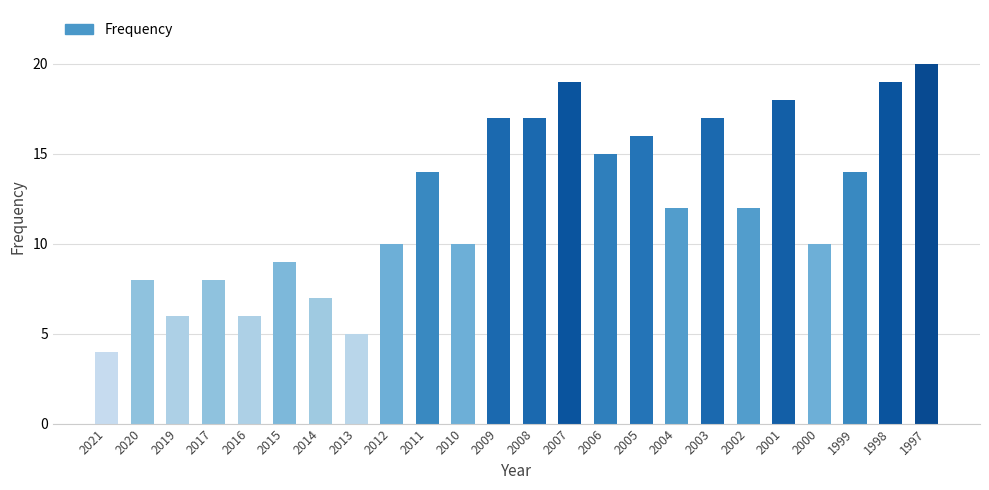

Reading left to right, transcribe all the data shown in this chart.

2021=4	2020=8	2019=6	2017=8	2016=6	2015=9	2014=7	2013=5	2012=10	2011=14	2010=10	2009=17	2008=17	2007=19	2006=15	2005=16	2004=12	2003=17	2002=12	2001=18	2000=10	1999=14	1998=19	1997=20